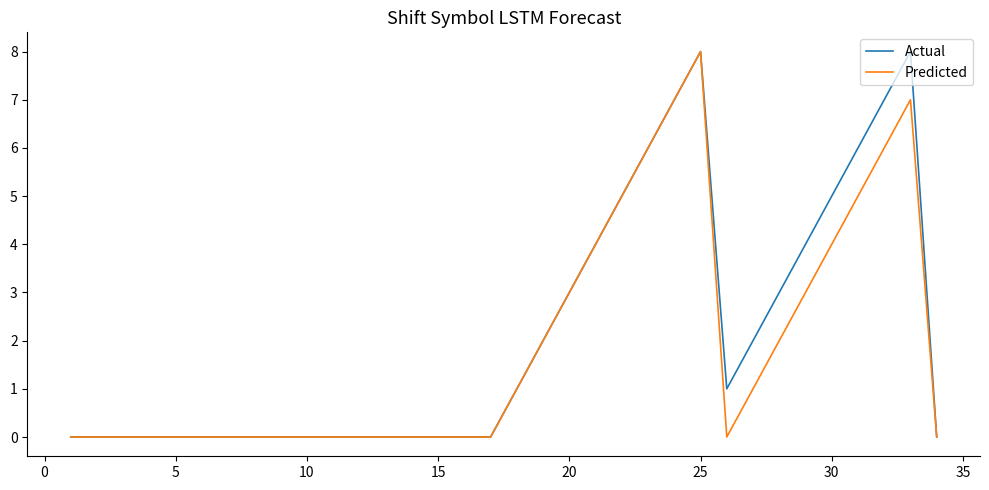

What is the highest value of the Predicted series?

8